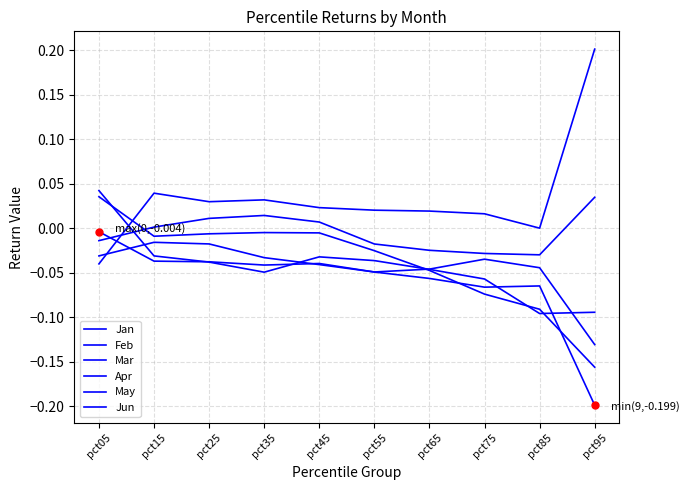

At which category is the sum across all series the highest?

pct05